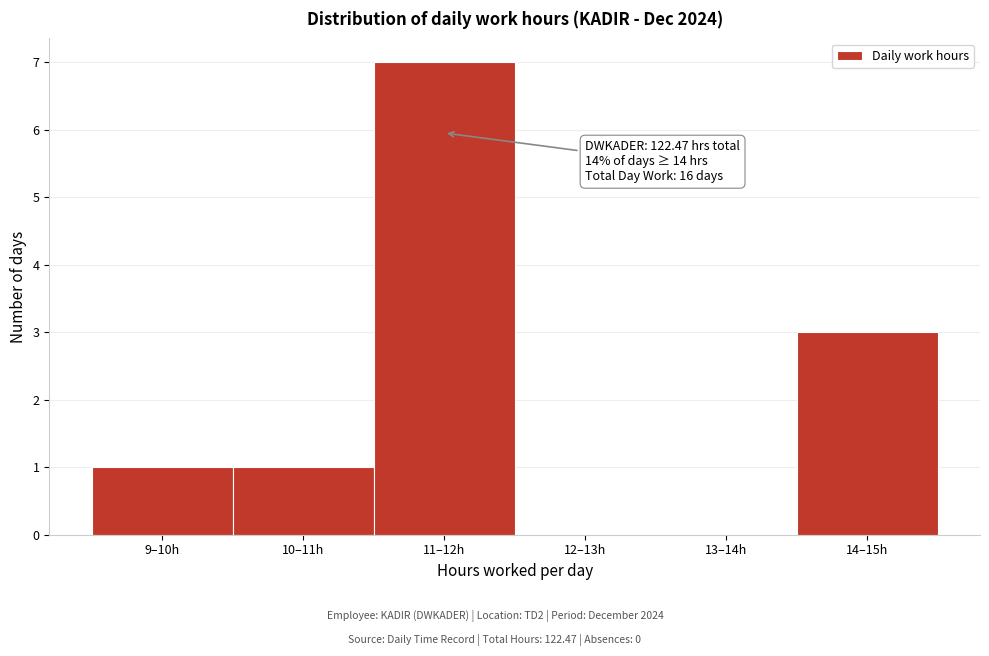

Reading left to right, what are all the values shown in this chart?

9–10h=1	10–11h=1	11–12h=7	12–13h=0	13–14h=0	14–15h=3